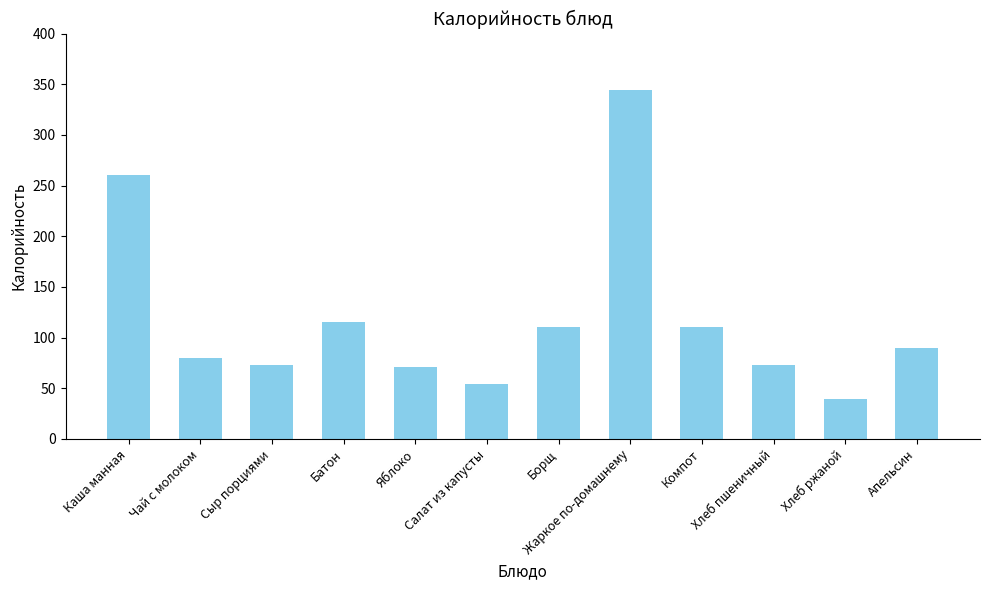

Does the chart contain stacked bars?

No